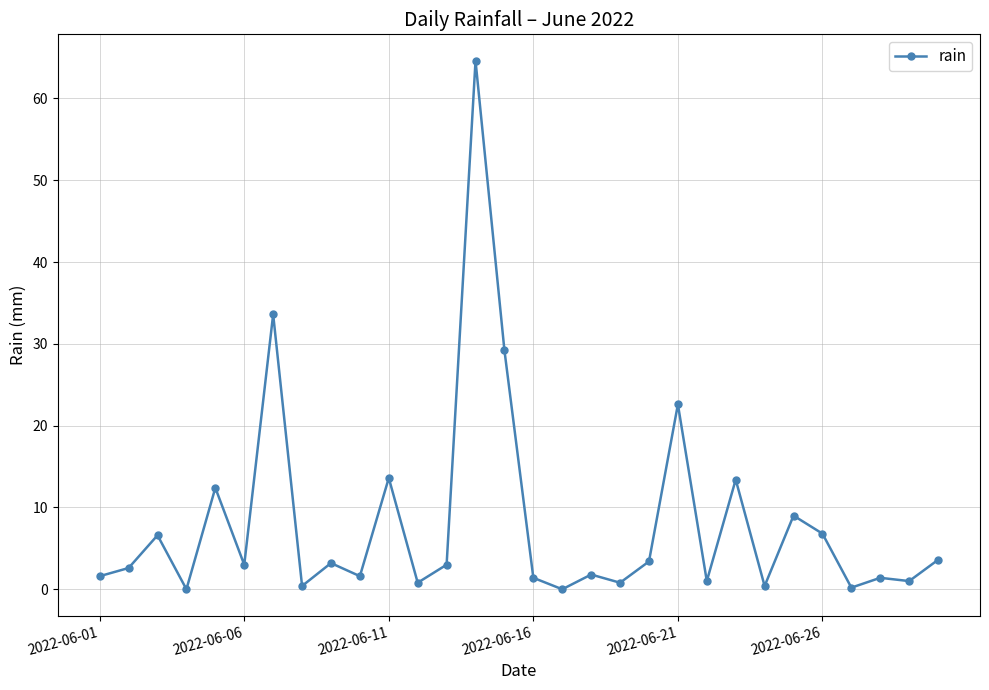

True or false: the data has more than 1 interior local peaks.

True